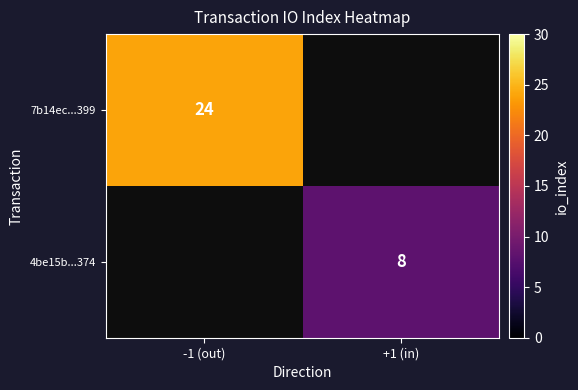

Is the value of 4be15b...374 at +1 (in) greater than the value of 7b14ec...399 at -1 (out)?

No